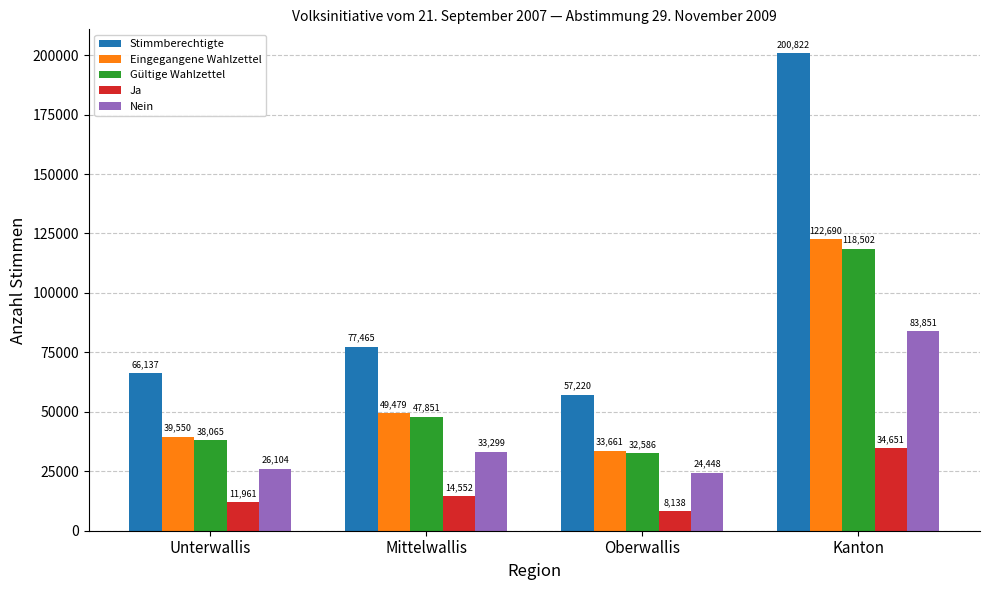

What is the label of the 1st bar from the right?

Kanton